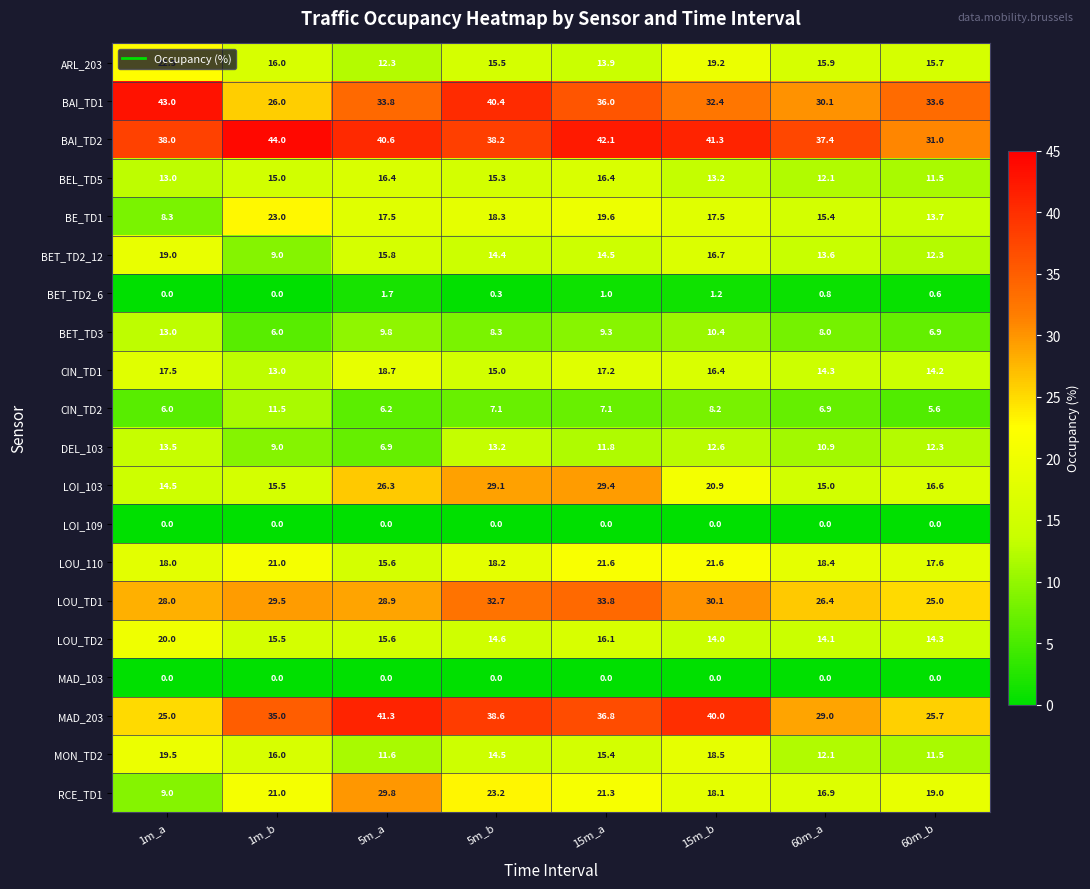

At which label does DEL_103 reach its minimum?

5m_a